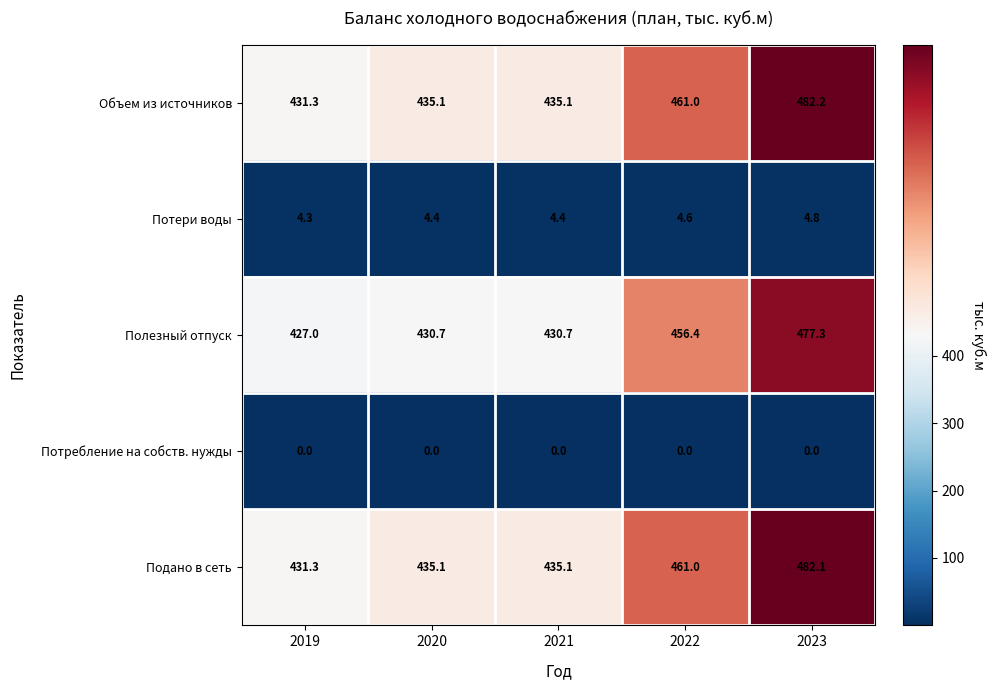

What is the spread (max minus min) of values at 2021?

435.1